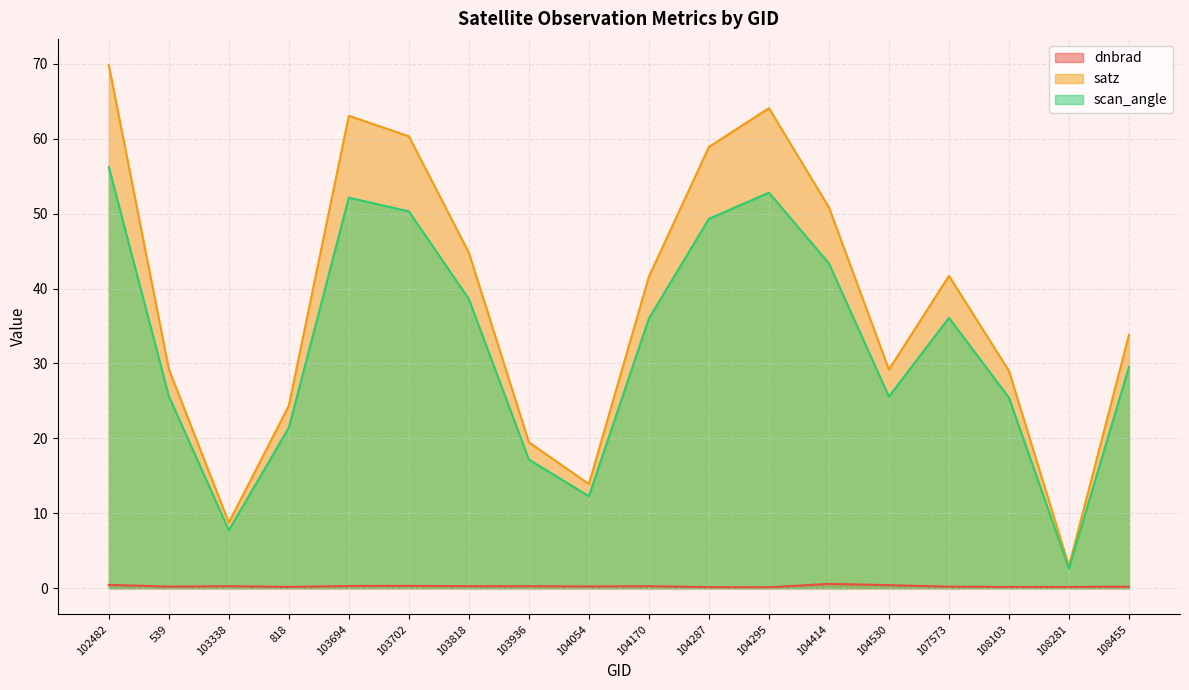

What is the label of the 3rd point from the left?

103338